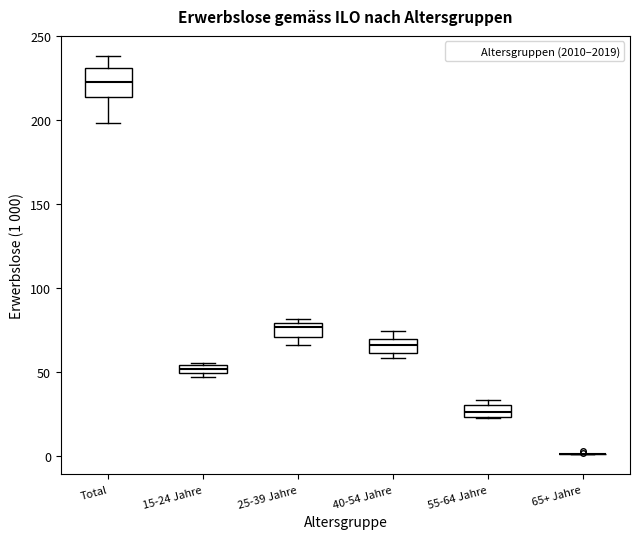

Comparing the boxes themselves (not the whiskers), which one is the tallest?

Total